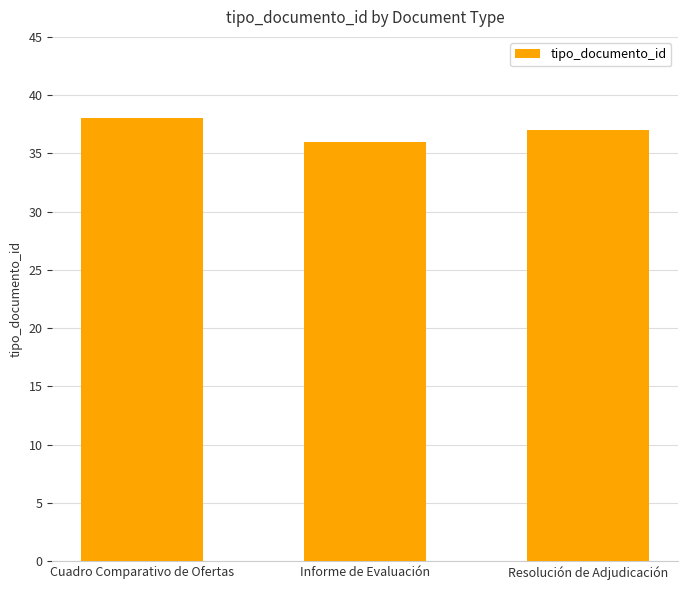

Does the chart contain stacked bars?

No